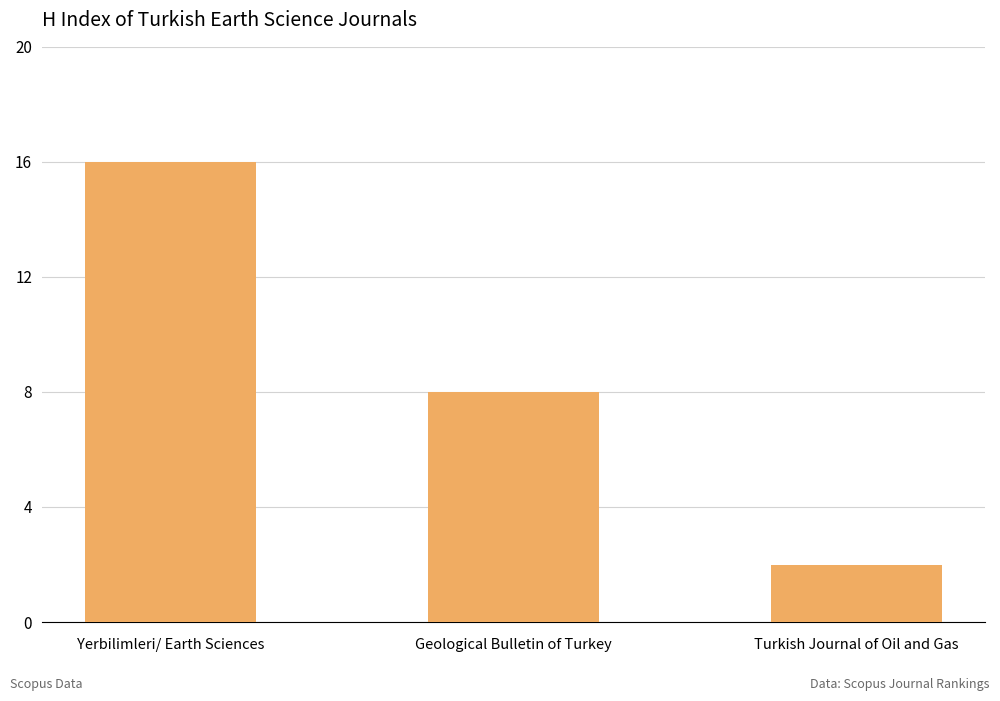

What is the ratio of the value at Geological Bulletin of Turkey to the value at Turkish Journal of Oil and Gas?

4.0